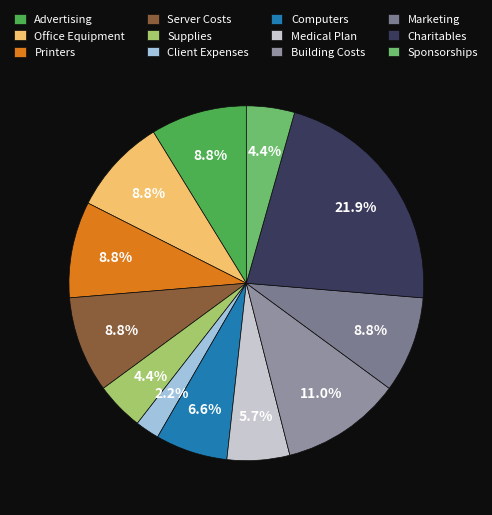

Is Client Expenses the majority of the pie?

No